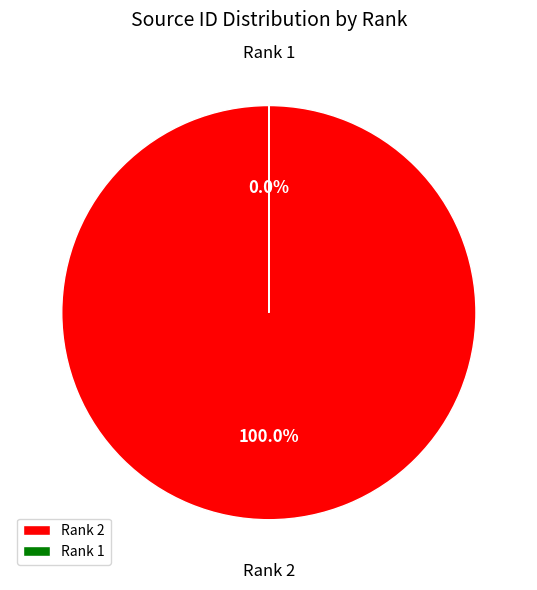

Count the number of slices in the pie.

2